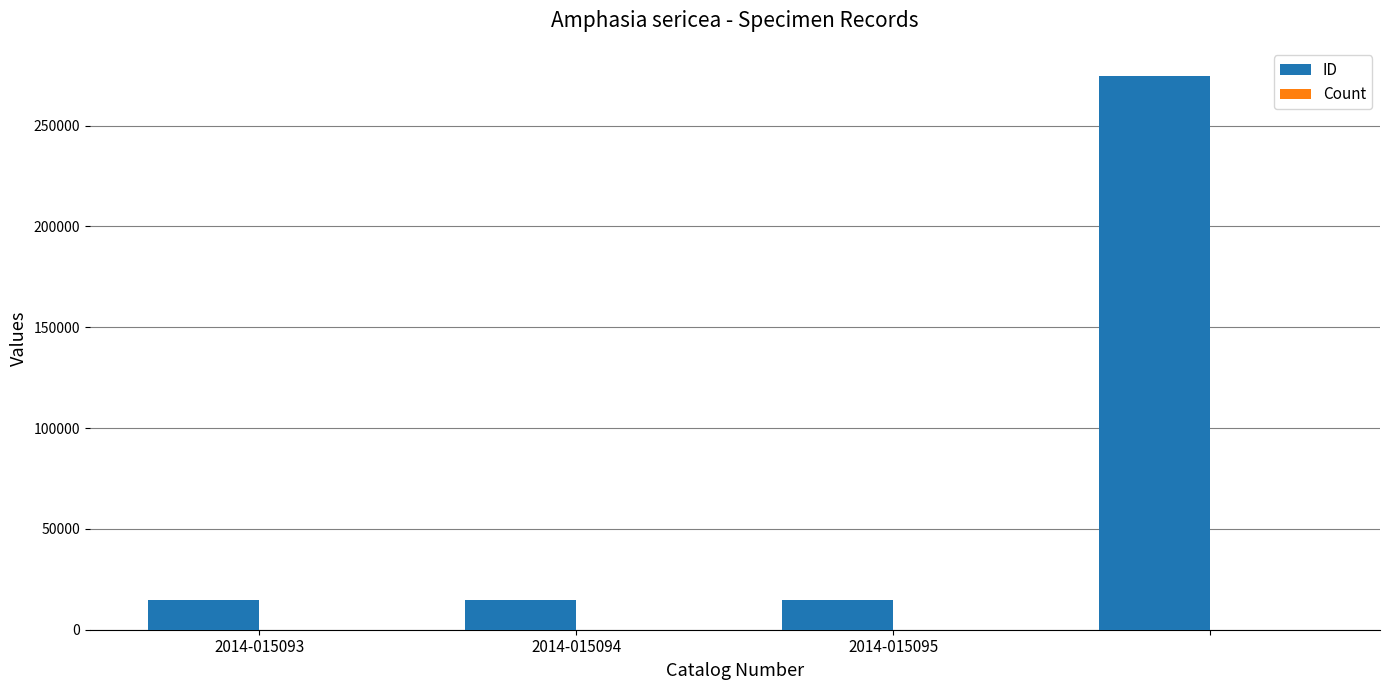

What is the sum of all ID values?

319263